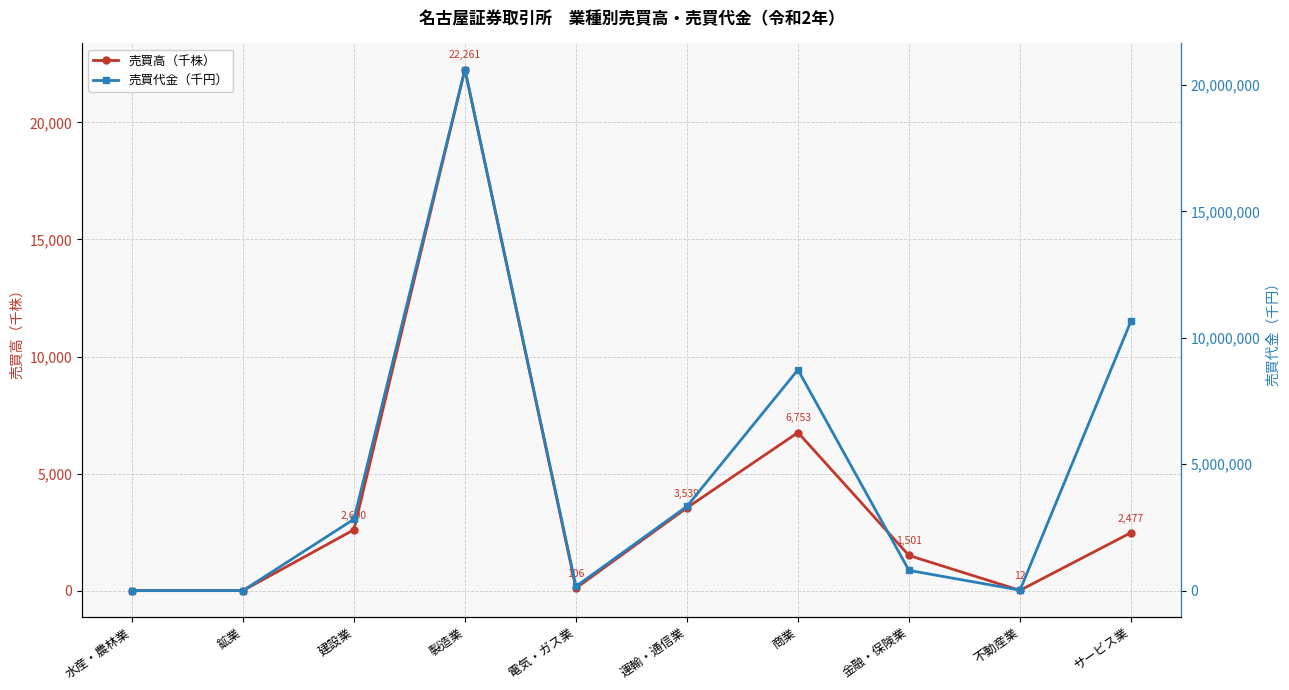

How many lines are shown in the chart?

2